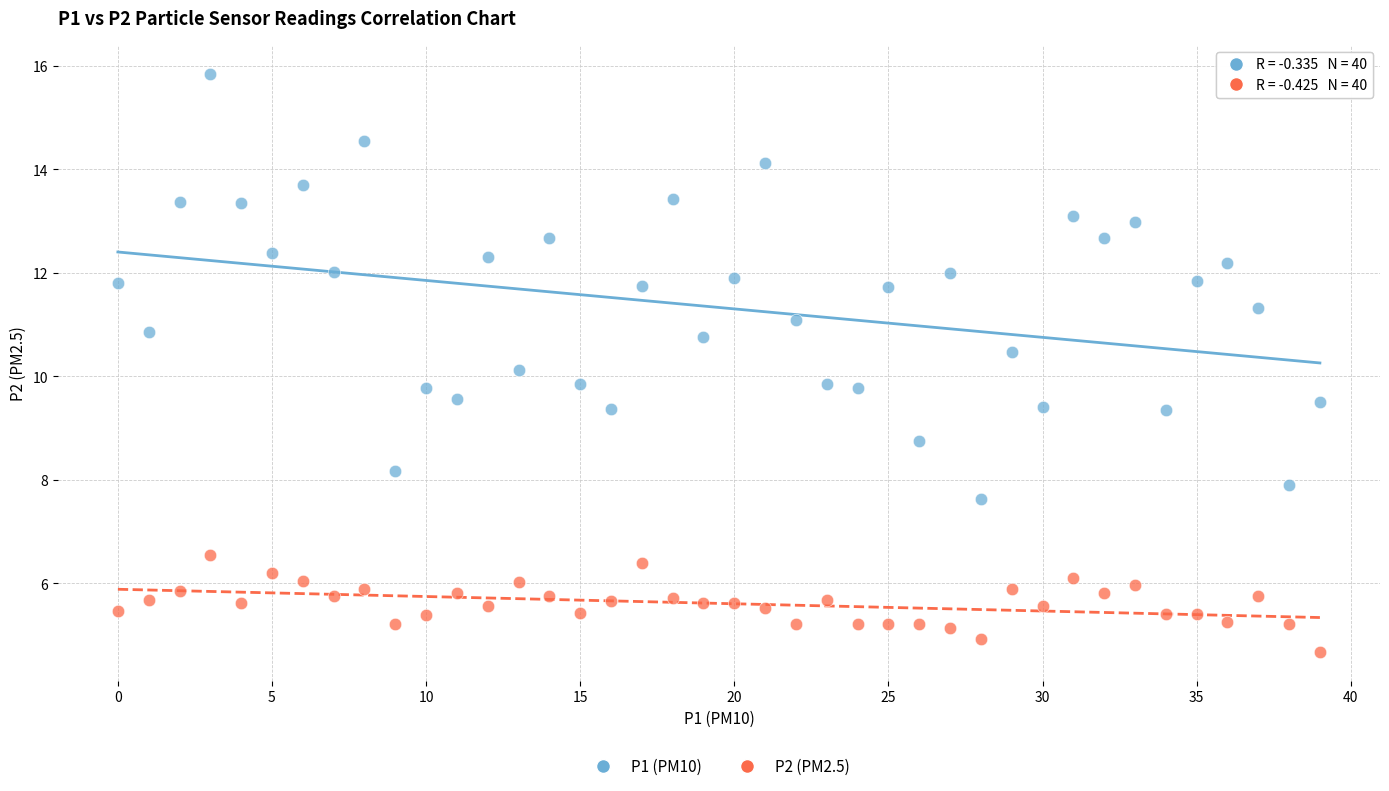

Which series reaches the maximum Y coordinate?

P1 (PM10)